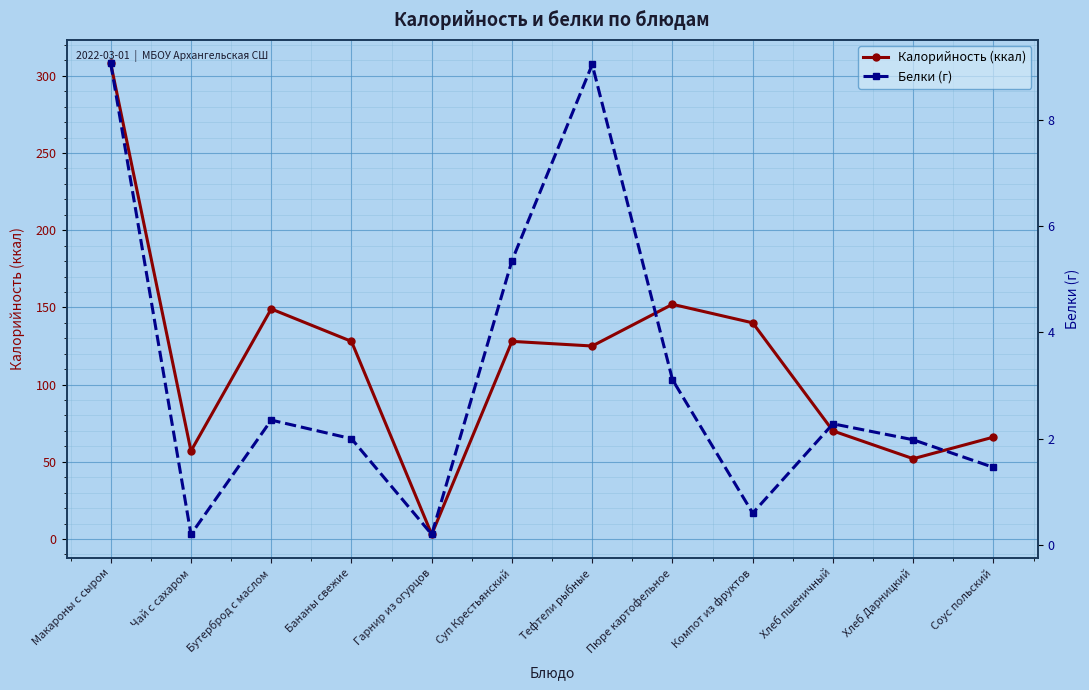

What is the maximum value shown in the chart?

308.0